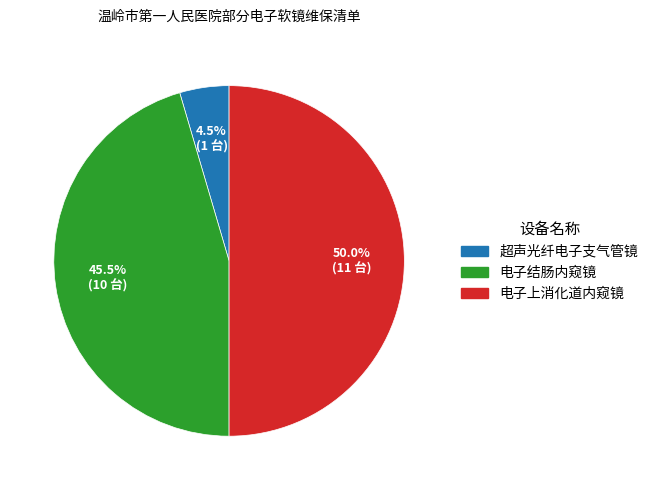

What is the largest slice in the pie chart?

电子上消化道内窥镜